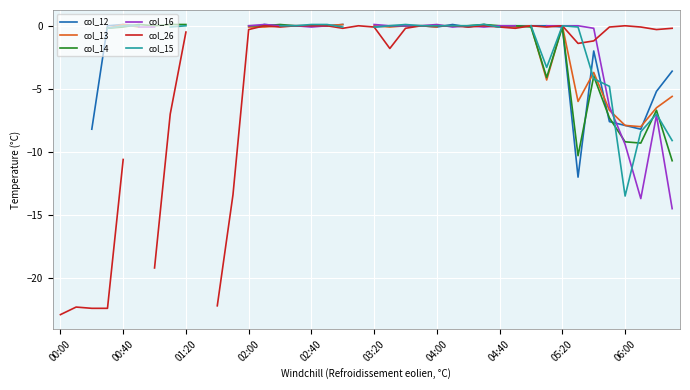

Count the col_15 values in the range 0 to 1.

16